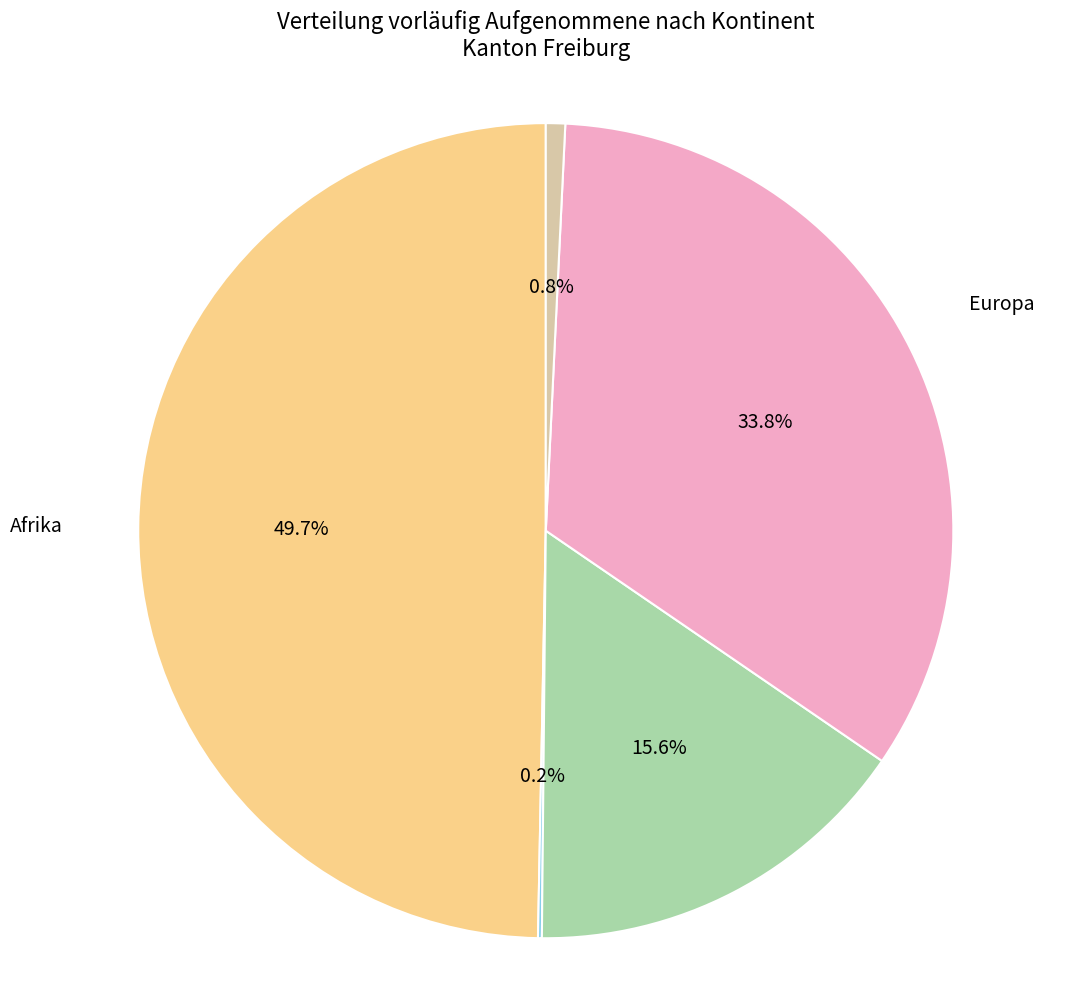

What is the largest slice in the pie chart?

Afrika